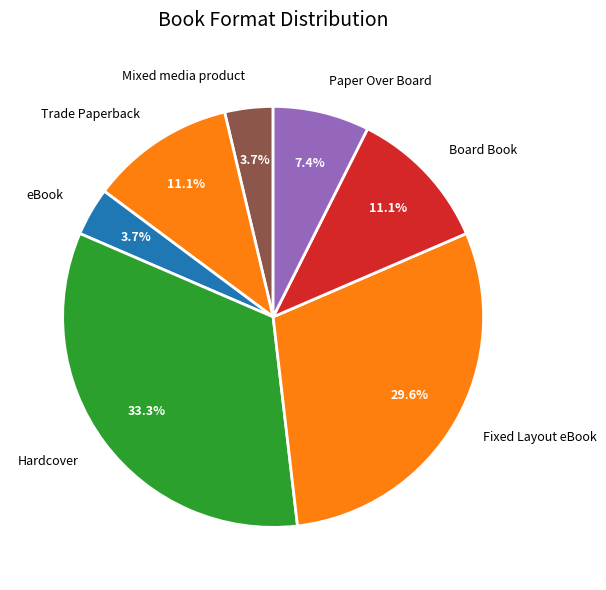

Count the number of slices in the pie.

7